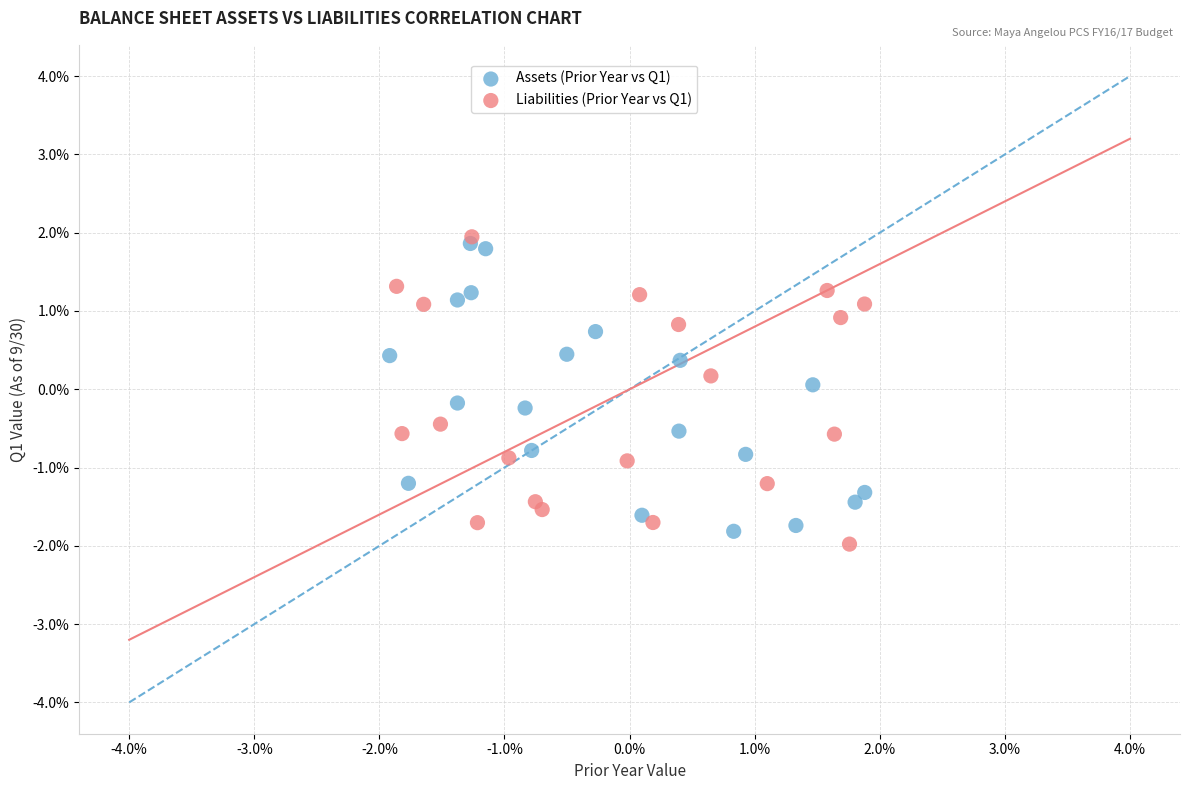

What are all the series names shown in the legend?

Assets (Prior Year vs Q1), Liabilities (Prior Year vs Q1)